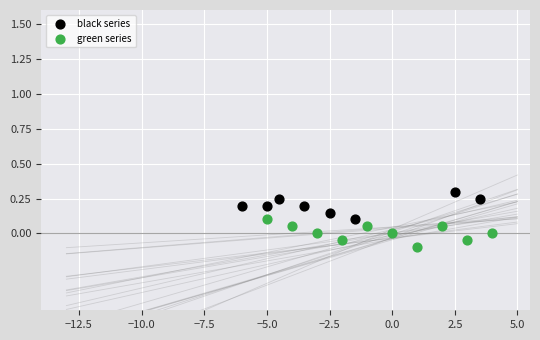

Which series contains the lowest Y value?

green series